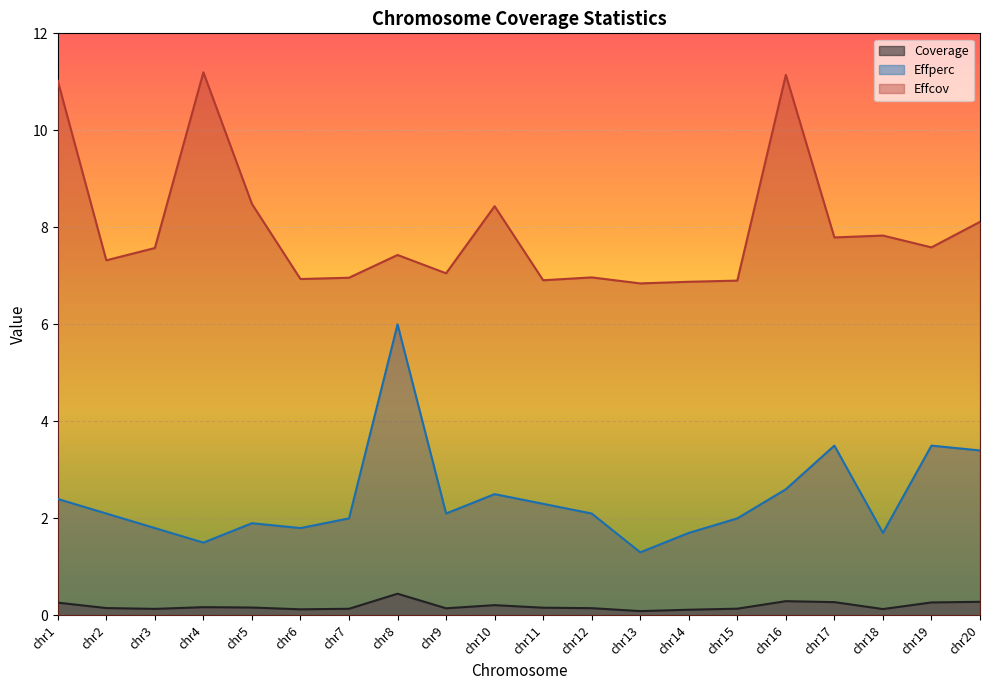

Reading left to right, list all the values displayed in this chart.

Coverage: chr1=0.3	chr2=0.2	chr3=0.1	chr4=0.2	chr5=0.2	chr6=0.1	chr7=0.1	chr8=0.4	chr9=0.1	chr10=0.2	chr11=0.2	chr12=0.1	chr13=0.1	chr14=0.1	chr15=0.1	chr16=0.3	chr17=0.3	chr18=0.1	chr19=0.3	chr20=0.3
Effperc: chr1=2.4	chr2=2.1	chr3=1.8	chr4=1.5	chr5=1.9	chr6=1.8	chr7=2.0	chr8=6.0	chr9=2.1	chr10=2.5	chr11=2.3	chr12=2.1	chr13=1.3	chr14=1.7	chr15=2.0	chr16=2.6	chr17=3.5	chr18=1.7	chr19=3.5	chr20=3.4
Effcov: chr1=11.0	chr2=7.3	chr3=7.6	chr4=11.2	chr5=8.5	chr6=6.9	chr7=7.0	chr8=7.4	chr9=7.1	chr10=8.4	chr11=6.9	chr12=7.0	chr13=6.8	chr14=6.9	chr15=6.9	chr16=11.1	chr17=7.8	chr18=7.8	chr19=7.6	chr20=8.1